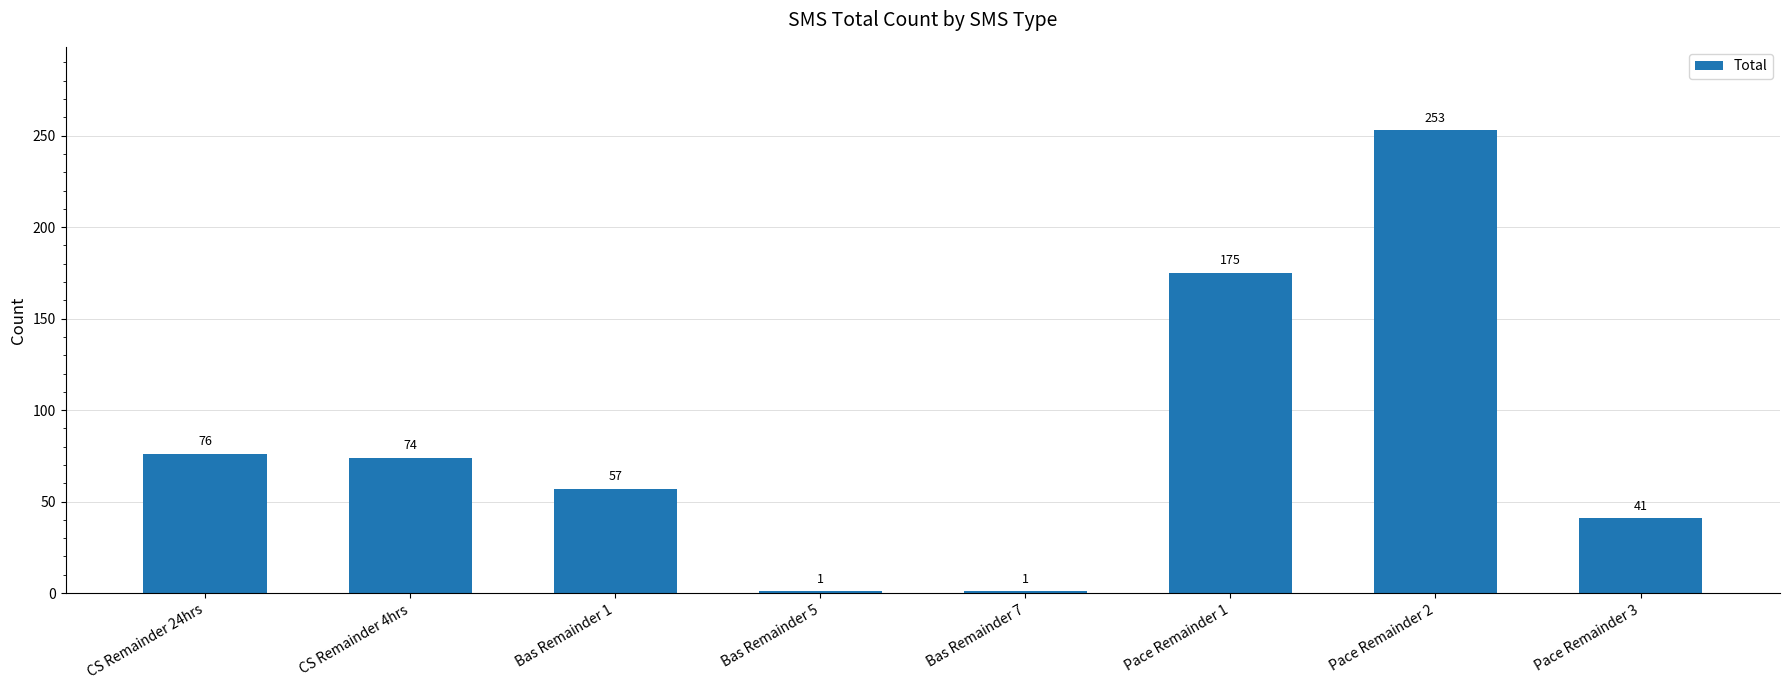

What is the change in value from CS Remainder 4hrs to Bas Remainder 5?

-73